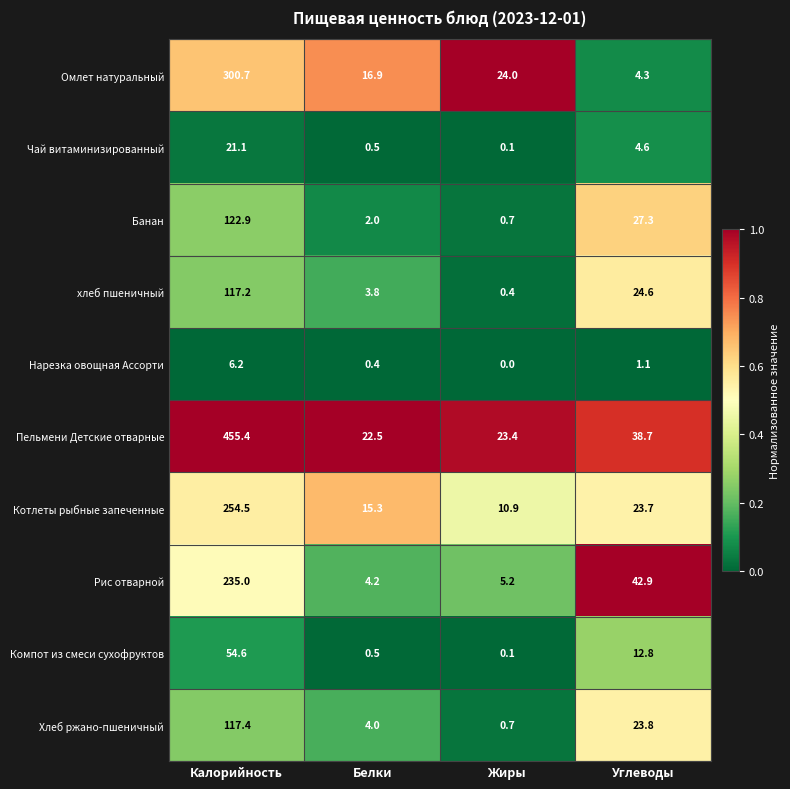

At which label is Омлет натуральный closest to 152?

Жиры